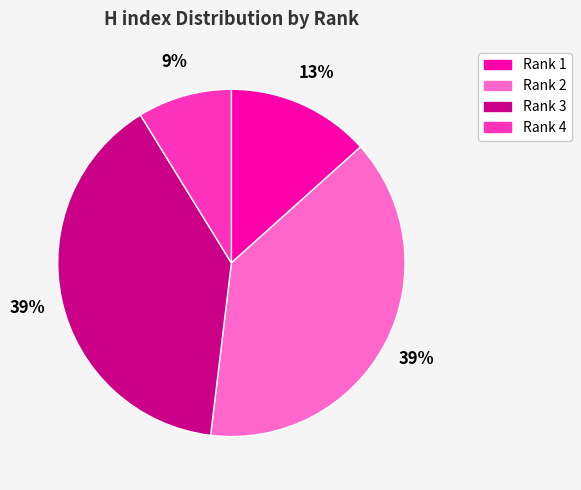

True or false: Rank 2 accounts for 39% of the total.

True